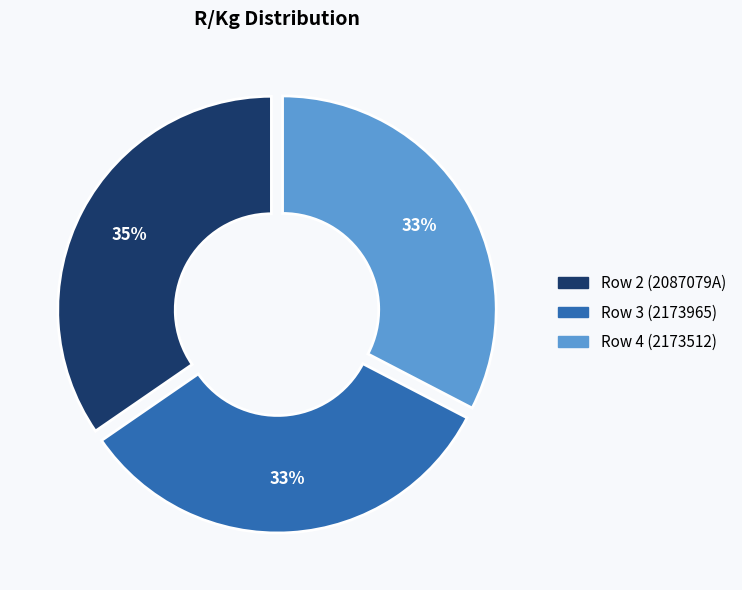

Which slice is the largest?

Row 2 (2087079A)